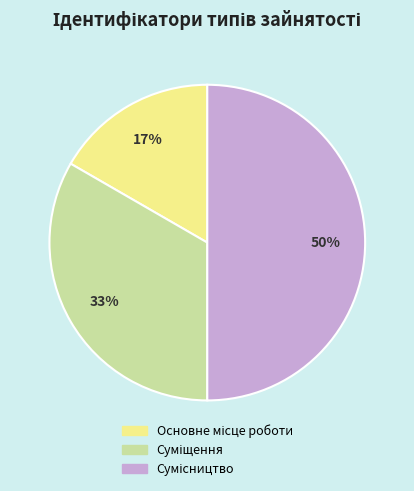

To the nearest percent, what is the difference between the largest and smallest slice percentages?

33%